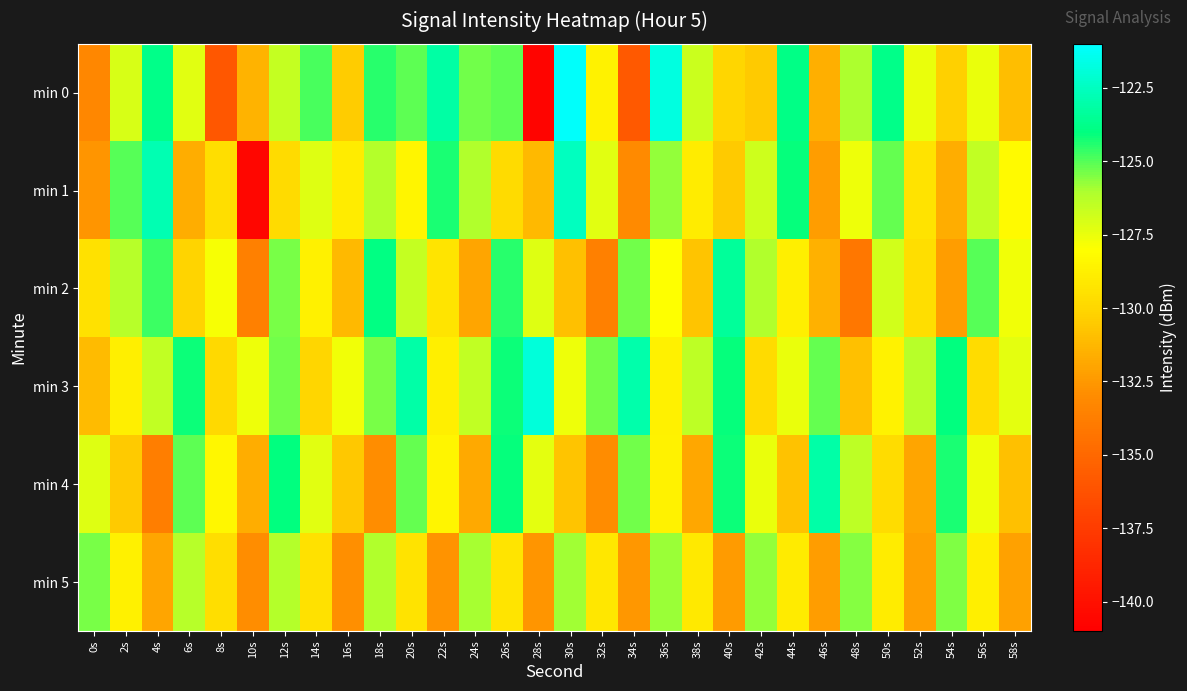

Which series has the widest spread of values?

min 0